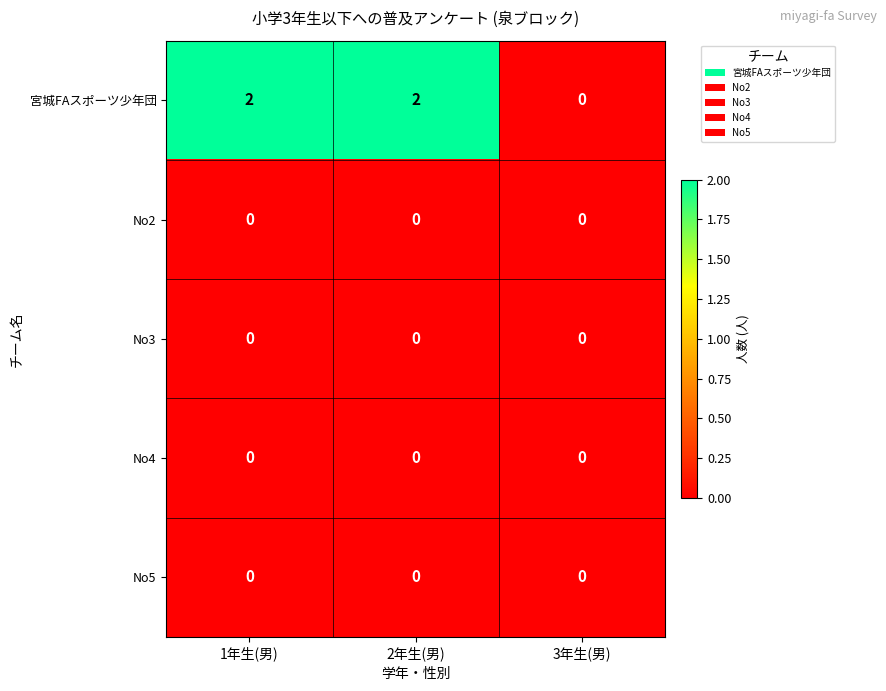

Reading left to right, what are all the values shown in this chart?

宮城FAスポーツ少年団: 2	2	0
No2: 0	0	0
No3: 0	0	0
No4: 0	0	0
No5: 0	0	0